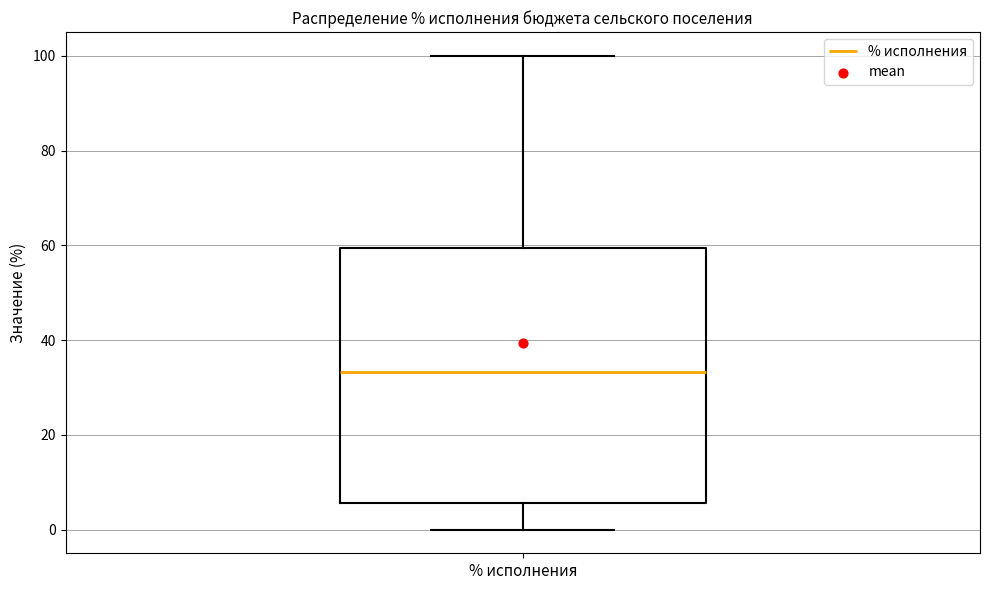

Transcribe this box plot: give where the median line is, the range the box spans, and where the two whiskers end, as read against the y-axis. The values are not printed on the chart, so give them approximately, as read against the axis.

median 34, box 6 to 60, whiskers 0 to 100